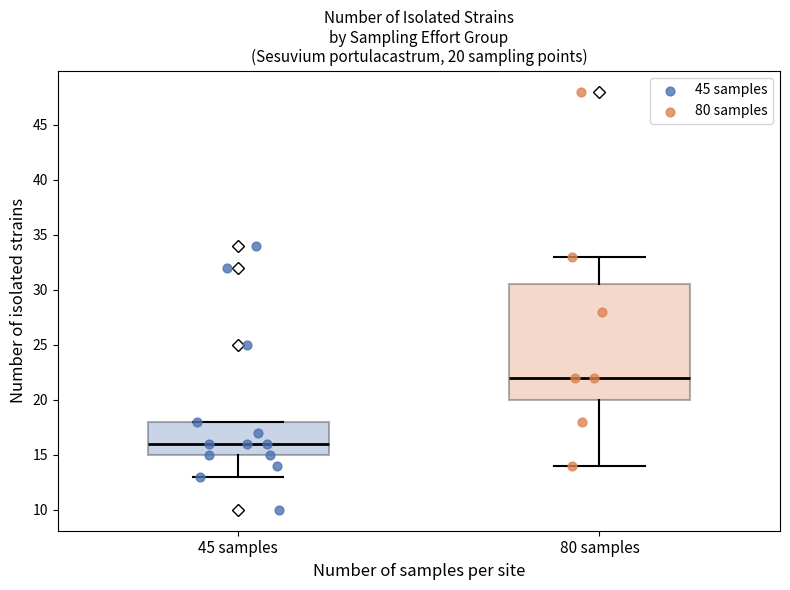

Which box has the lowest median line?

45 samples